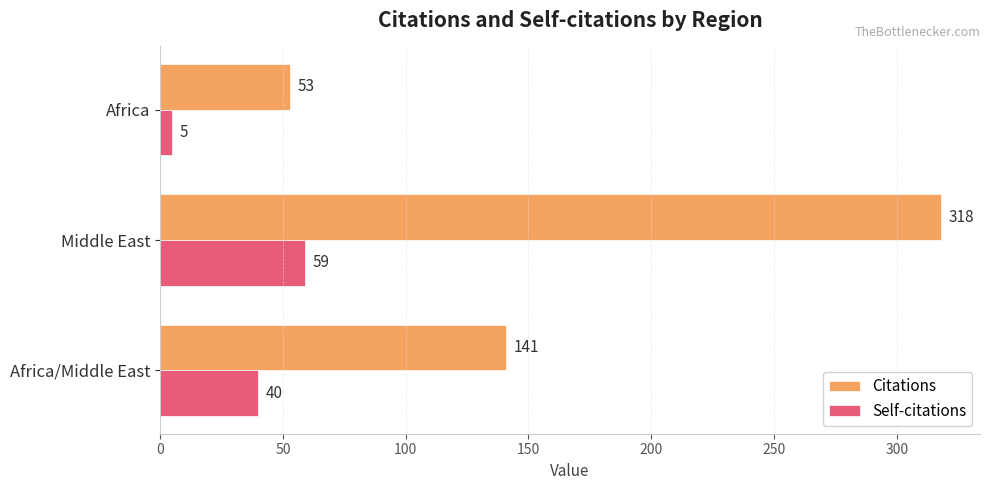

Read the Citations value at Middle East, to the nearest 50.

300